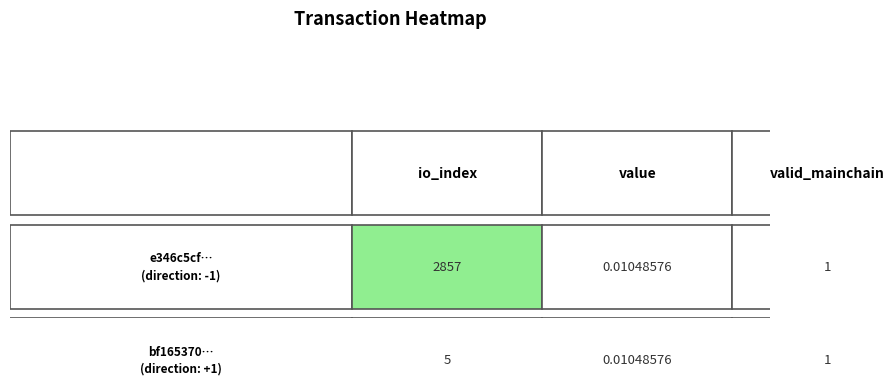

What is the maximum value for e346c5cf61303d158db9263665a9f97594290dd?

2857.0